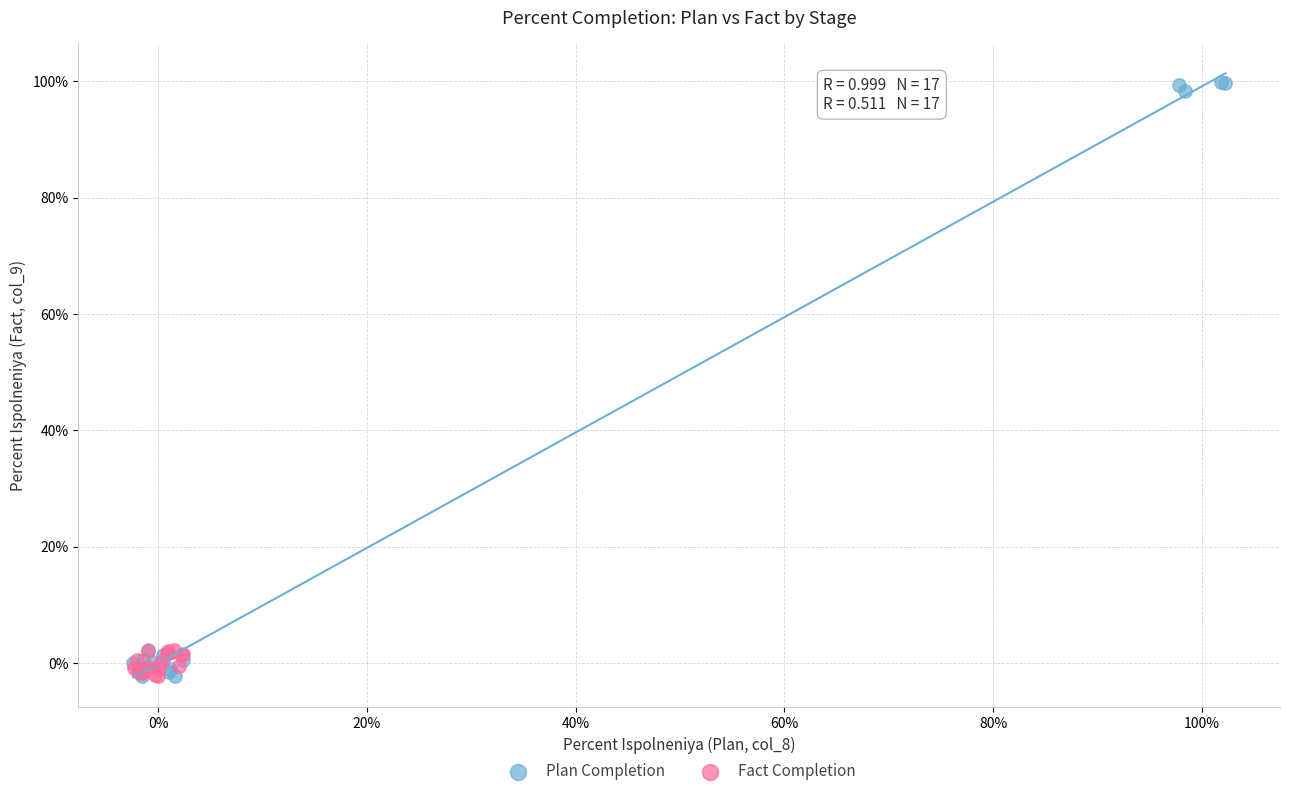

Which series reaches the maximum Y coordinate?

Plan Completion